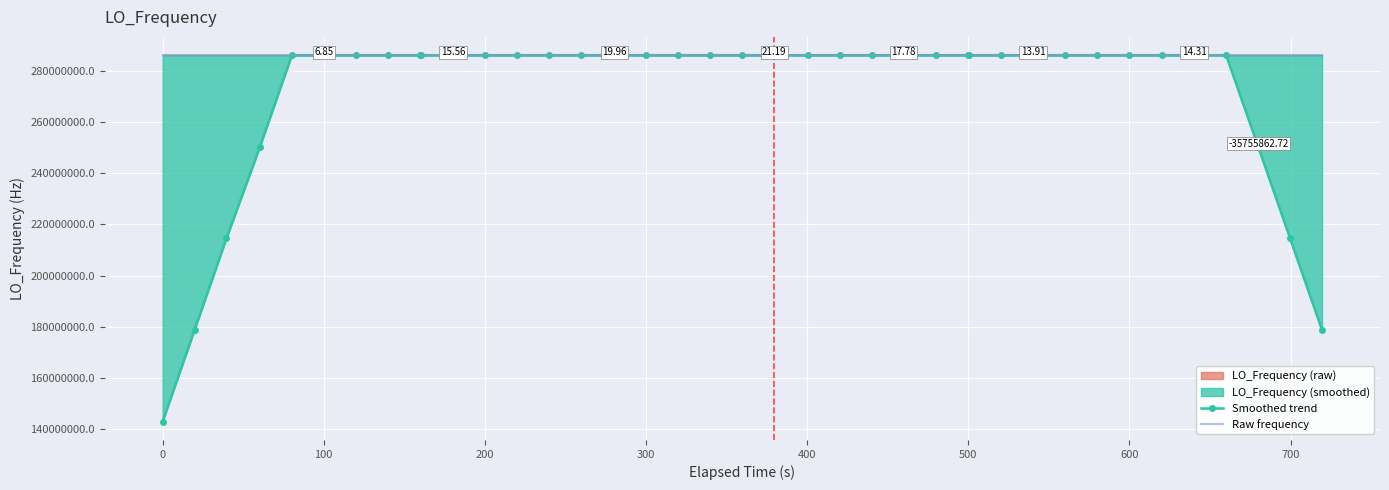

Is the value of Smoothed trend at 10 greater than the value of Raw frequency at 14?

No